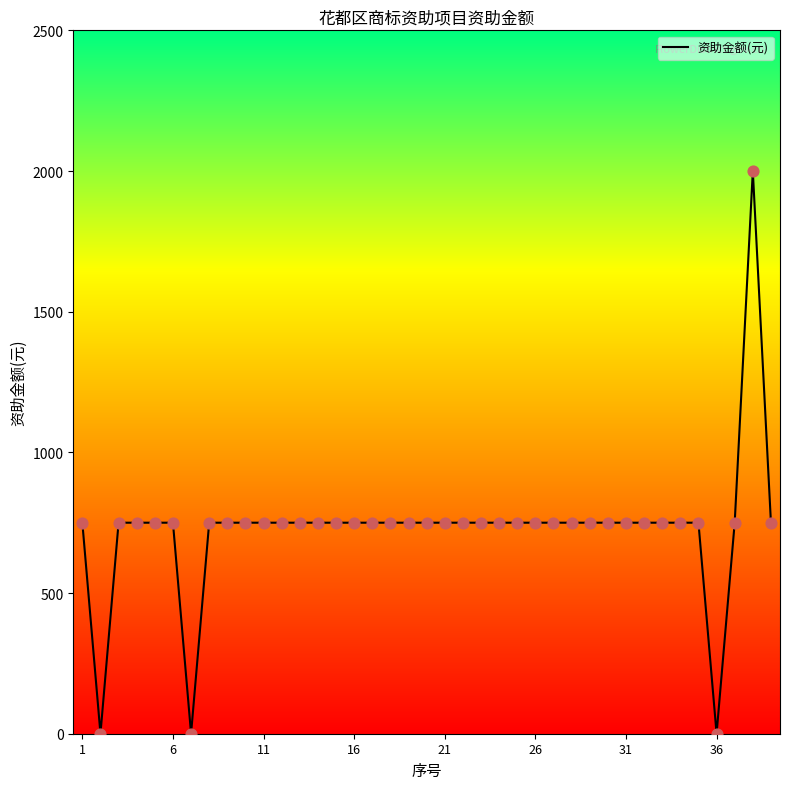

What is the greatest value displayed?

2000